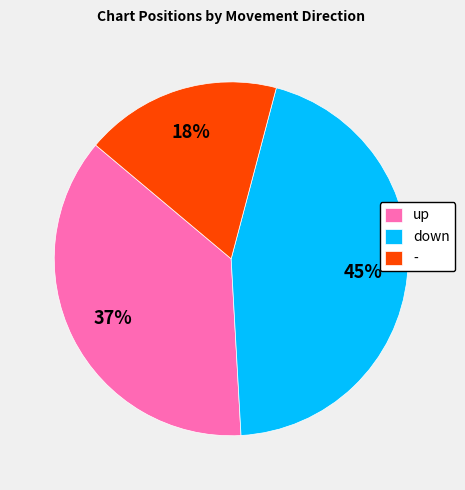

To the nearest percent, what is the difference between the largest and smallest slice percentages?

27%